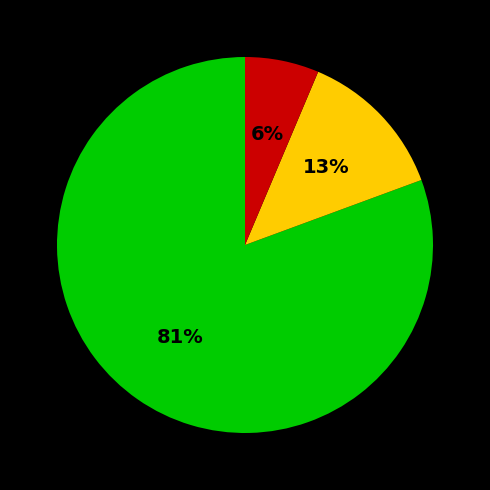

Is there a majority slice in this chart?

Yes